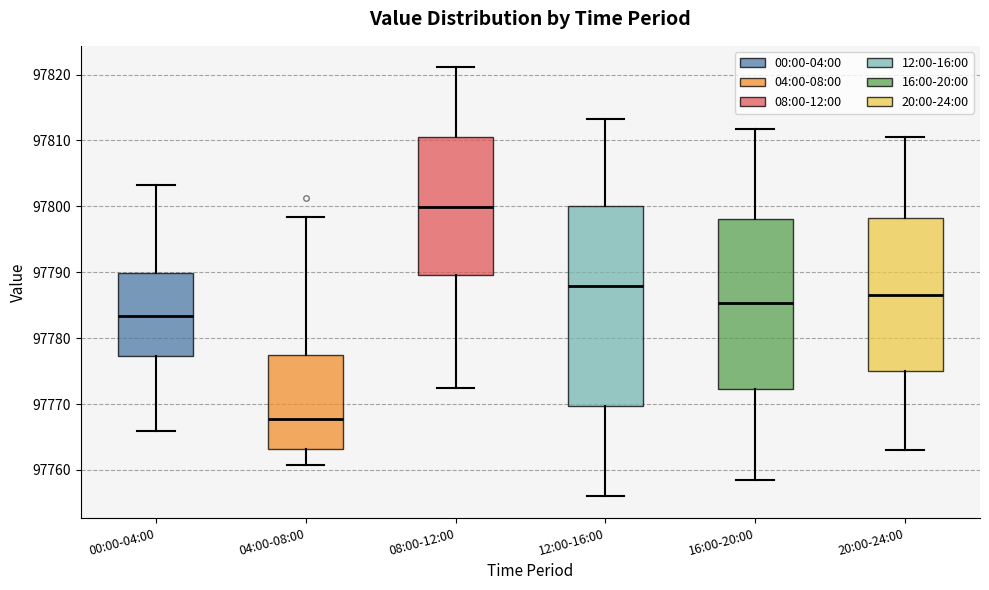

Which box's median line is the highest?

08:00-12:00